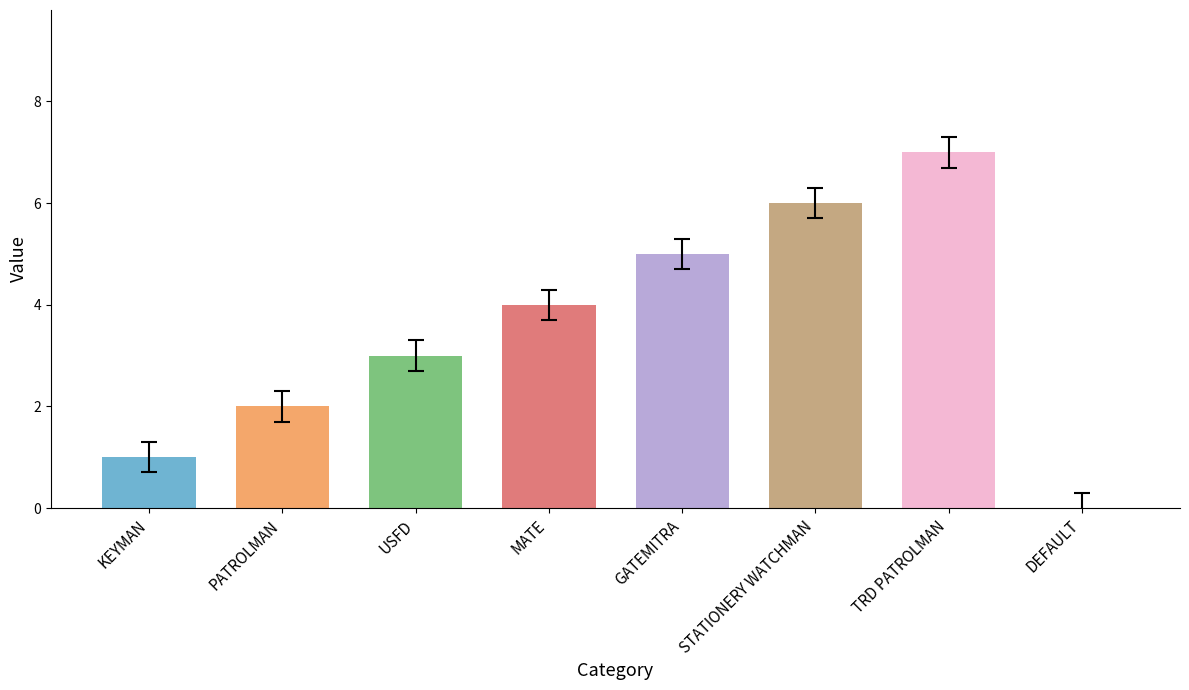

How many positive values are there?

7